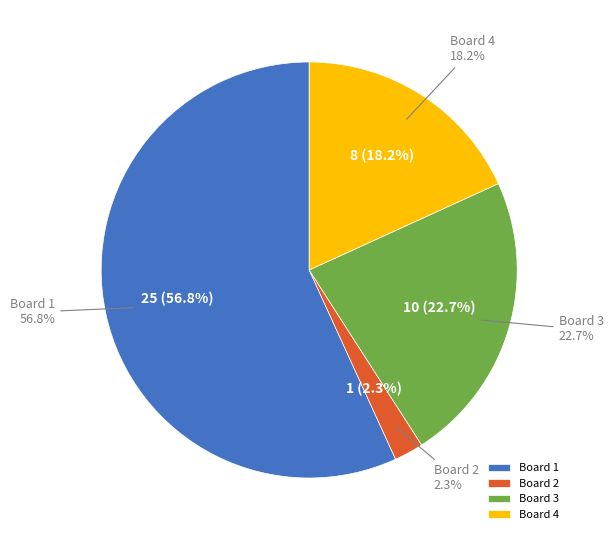

To the nearest percent, what is the average slice percentage?

25%